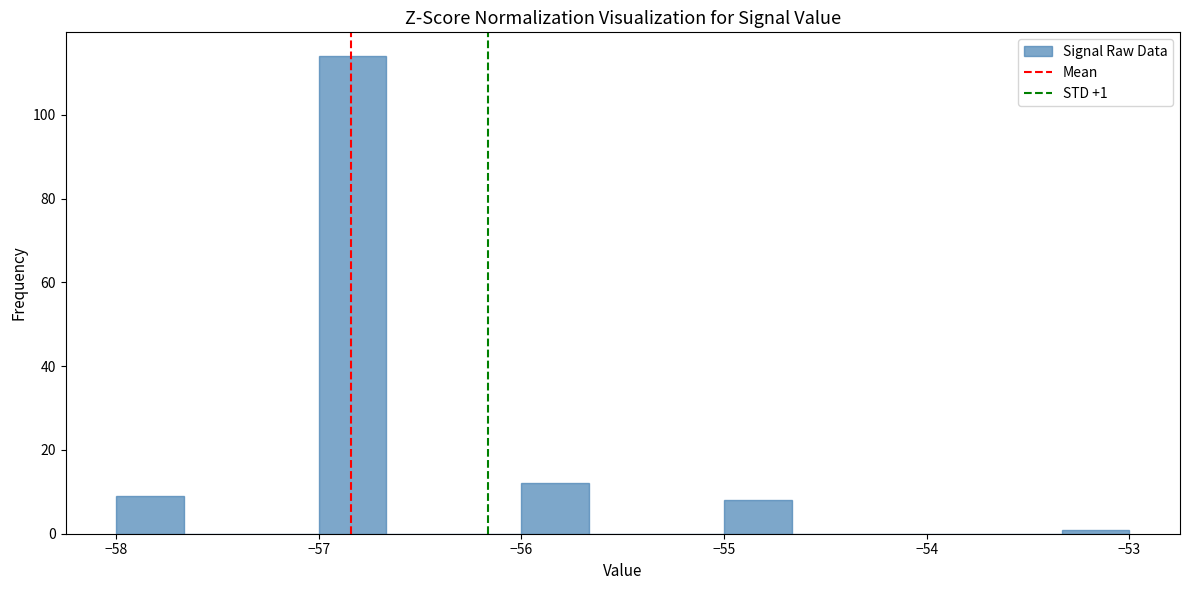

Around what value on the x-axis is the tallest bar? Give the approximate position of its centre, as read against the axis.

-56.8